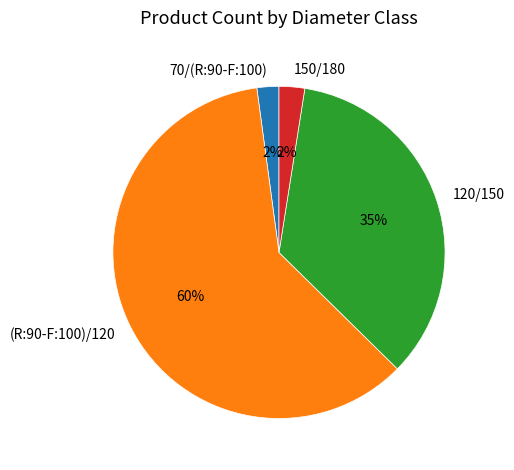

Which has a higher value, 150/180 or (R:90-F:100)/120?

(R:90-F:100)/120